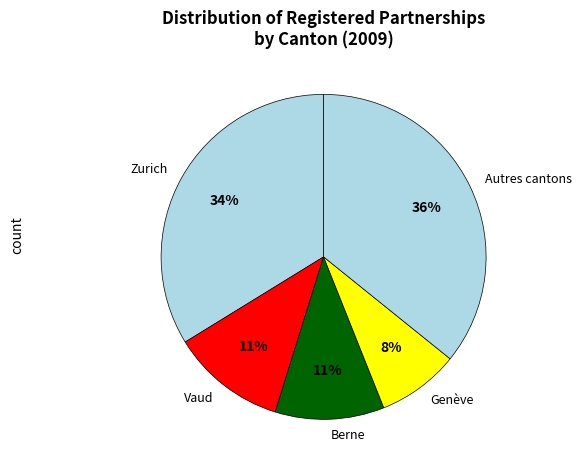

Which category has the biggest portion of the pie?

Autres cantons